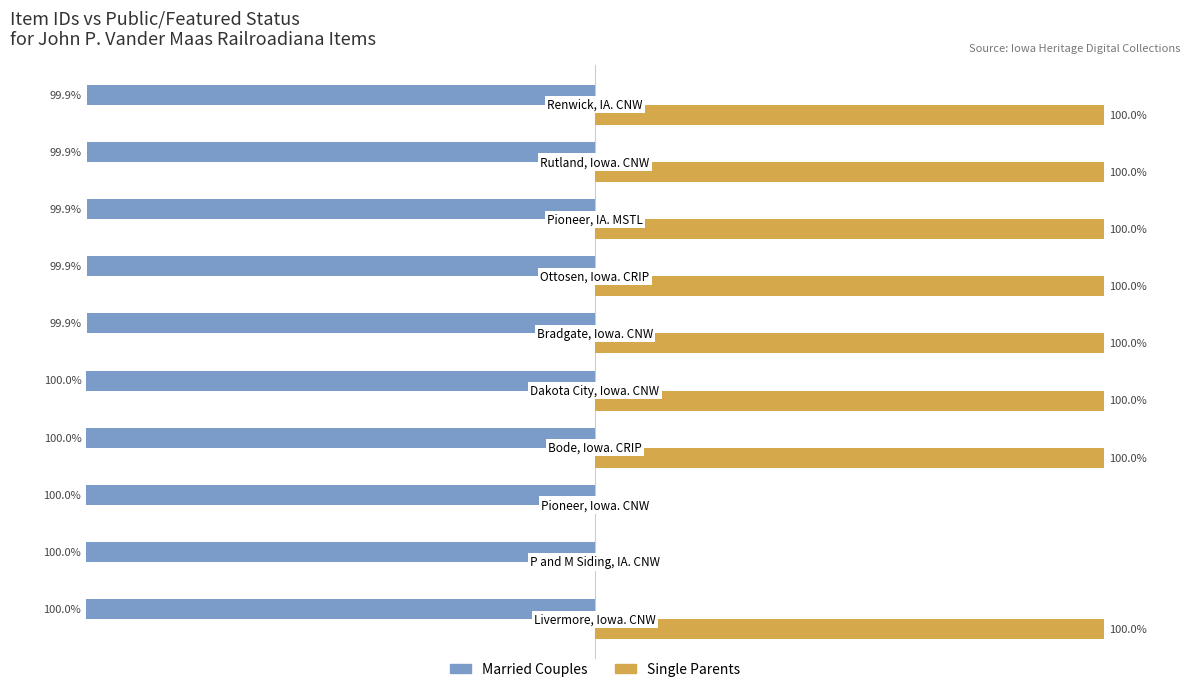

Which series has the largest total across all categories?

Single Parents